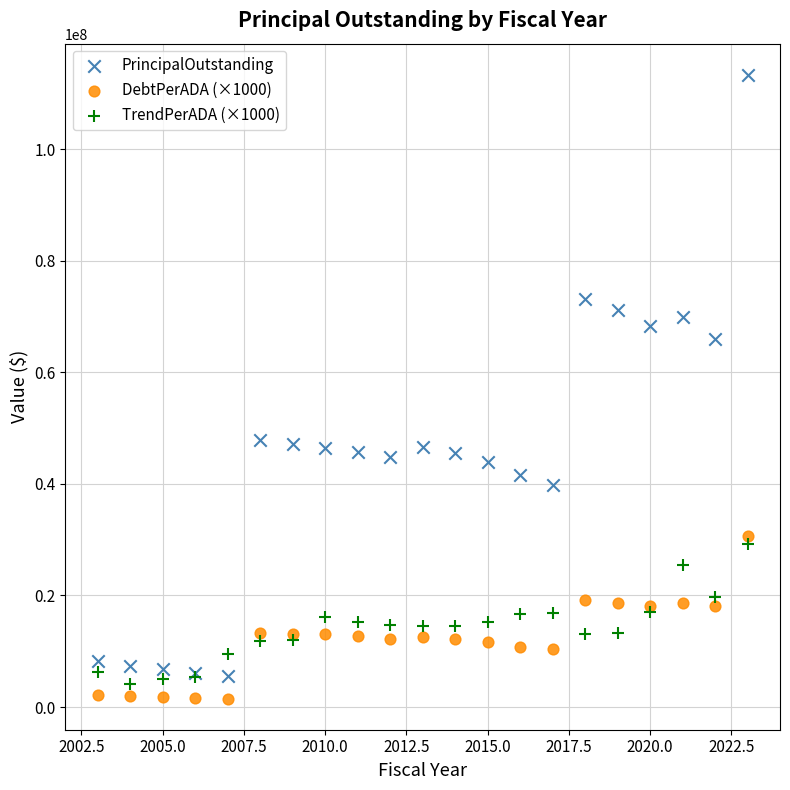

In the PrincipalOutstanding series, what Y value is closest to 59438079?

65955000.0